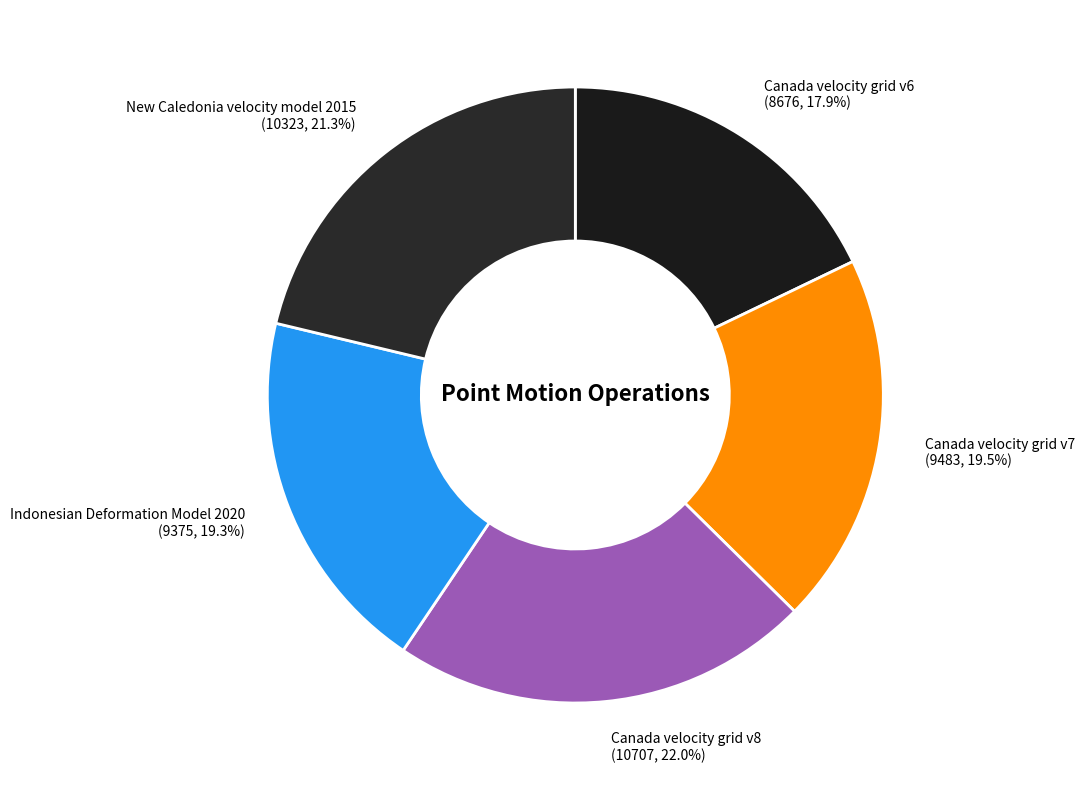

Approximately how many times larger is the value at Canada velocity grid v6 compared to New Caledonia velocity model 2015?

0.8